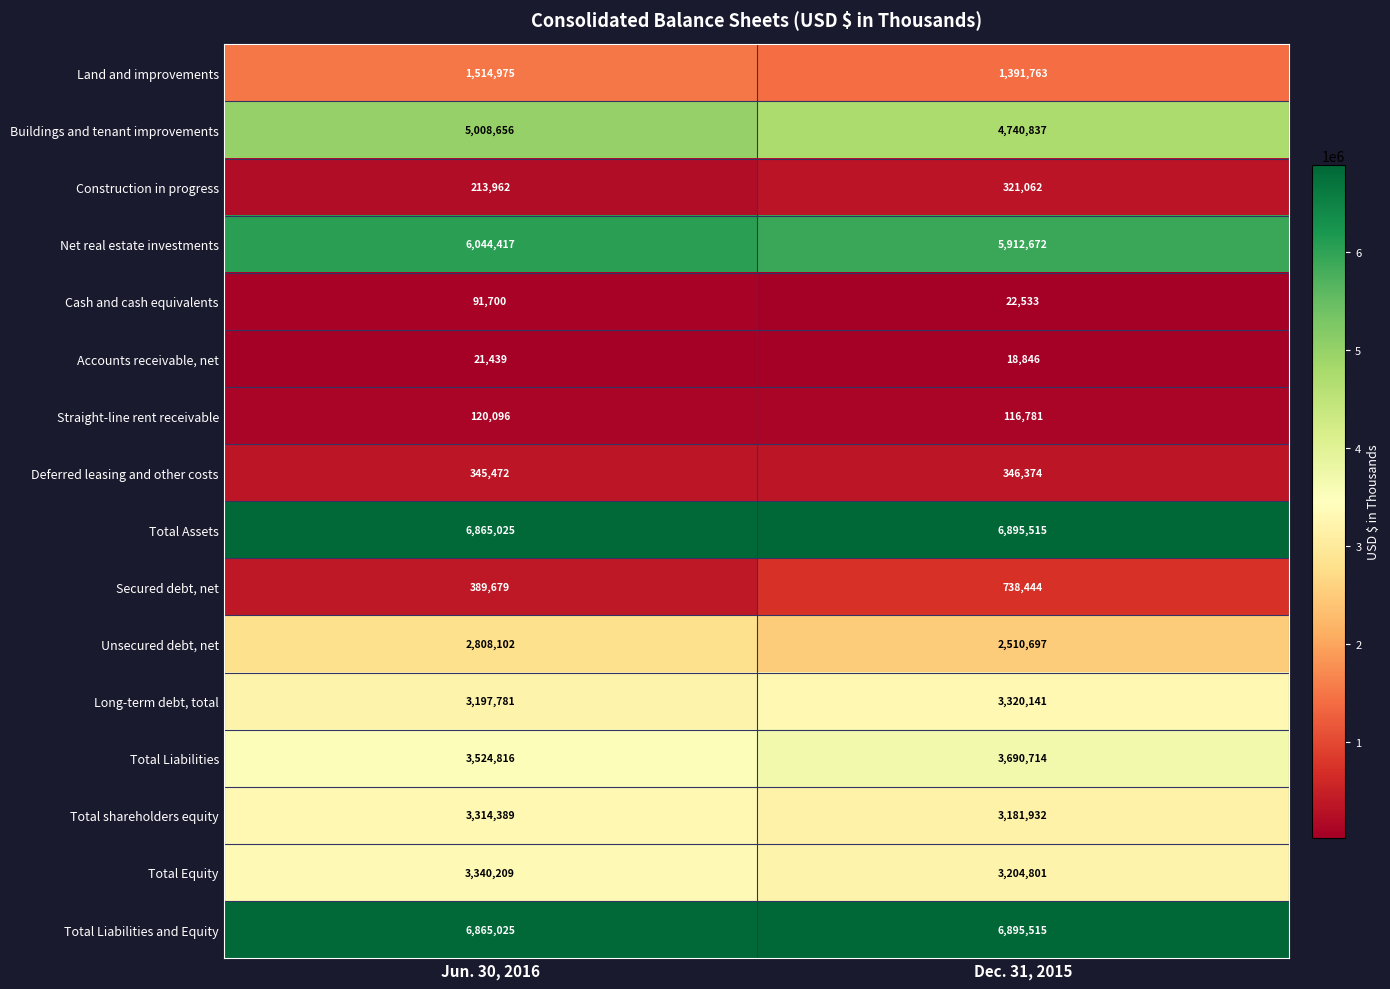

The value of Unsecured debt, net at Dec. 31, 2015 is 4027698. True or false?

False